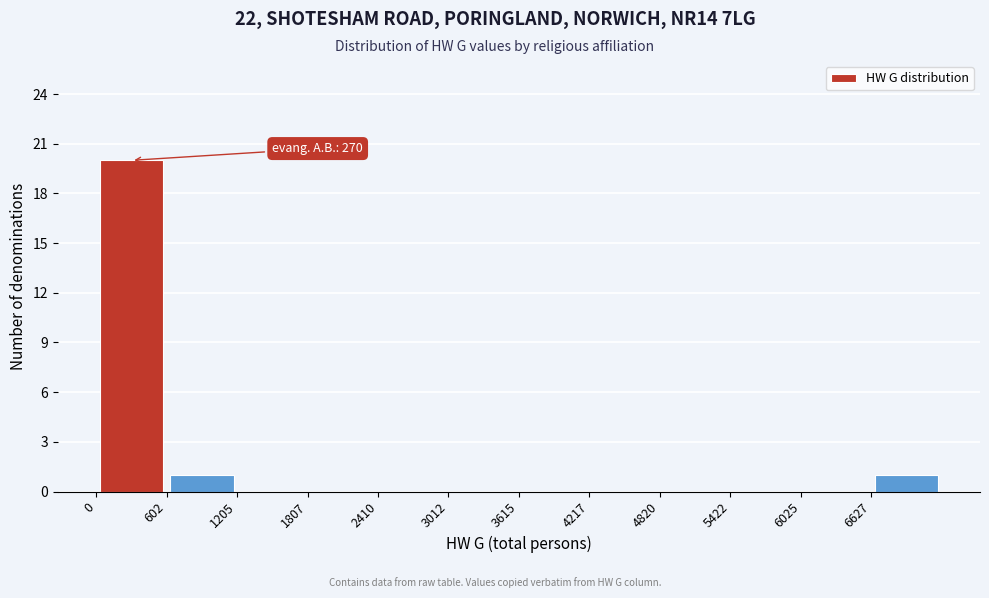

Over which range of the x-axis is the bar tallest?

0 to 600